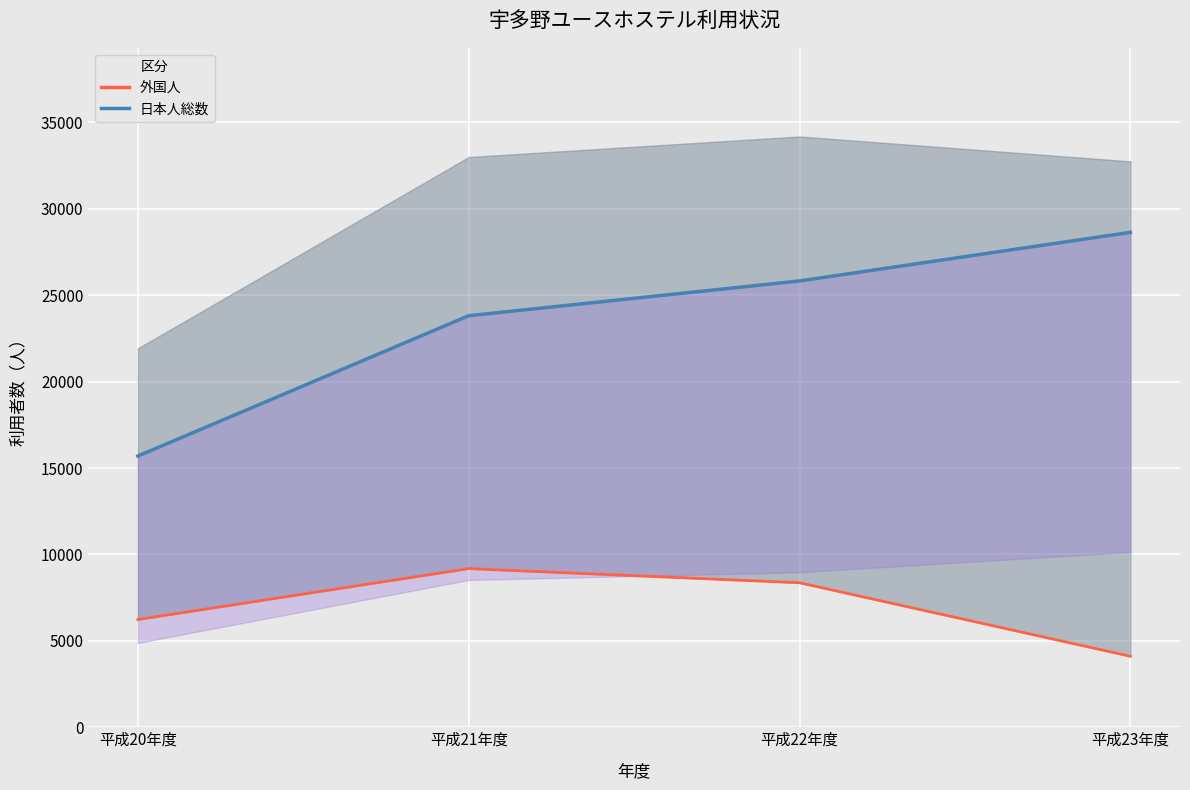

What value does the 日本人総数_line series have at 平成23年度, to the nearest 100?

28600